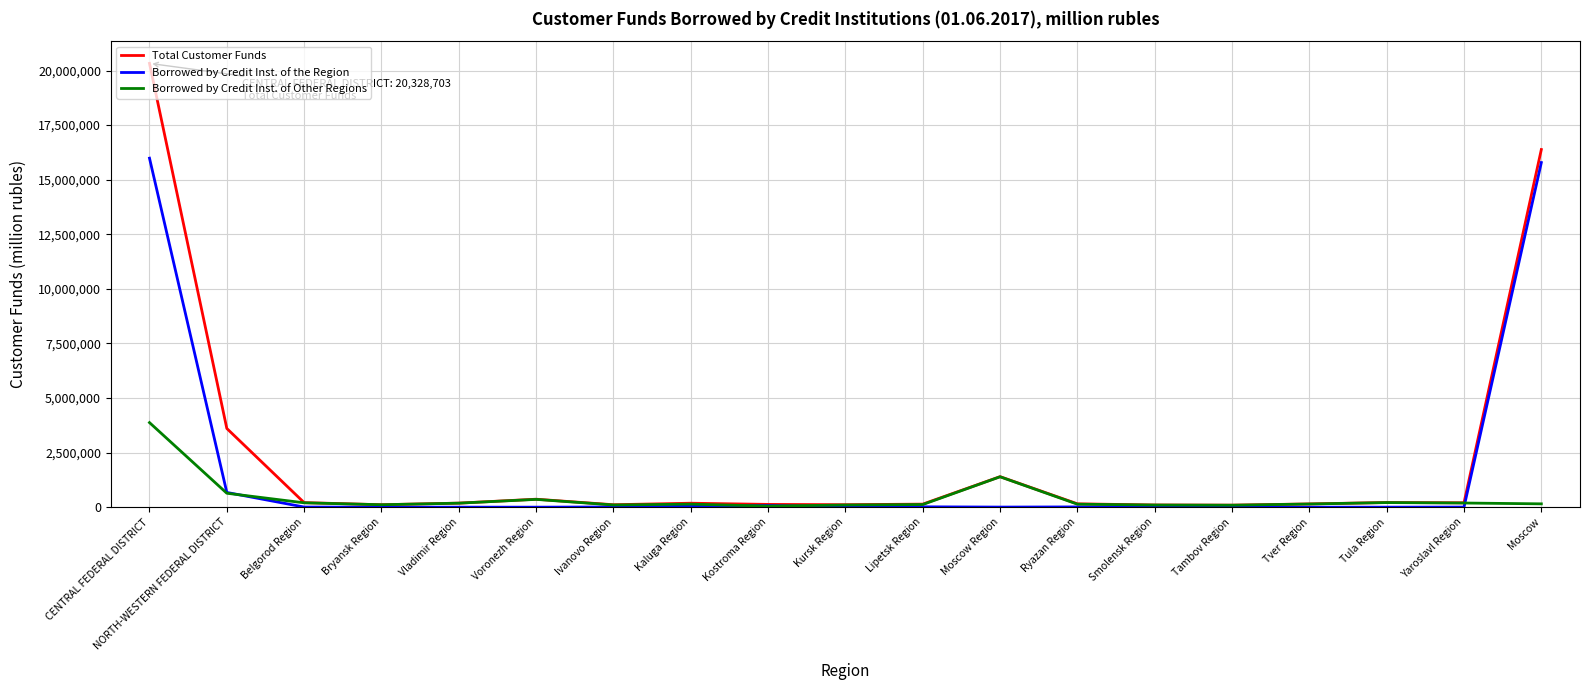

At which category is the sum across all series the highest?

CENTRAL FEDERAL DISTRICT